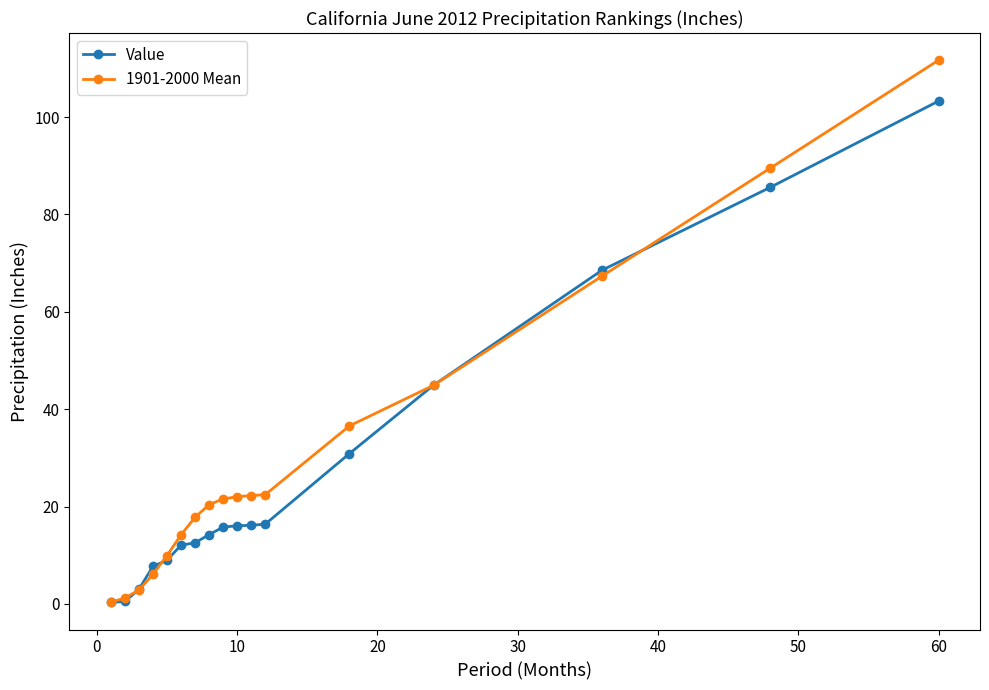

Rank the series by their average value, from highest to lowest.

1901-2000 Mean, Value